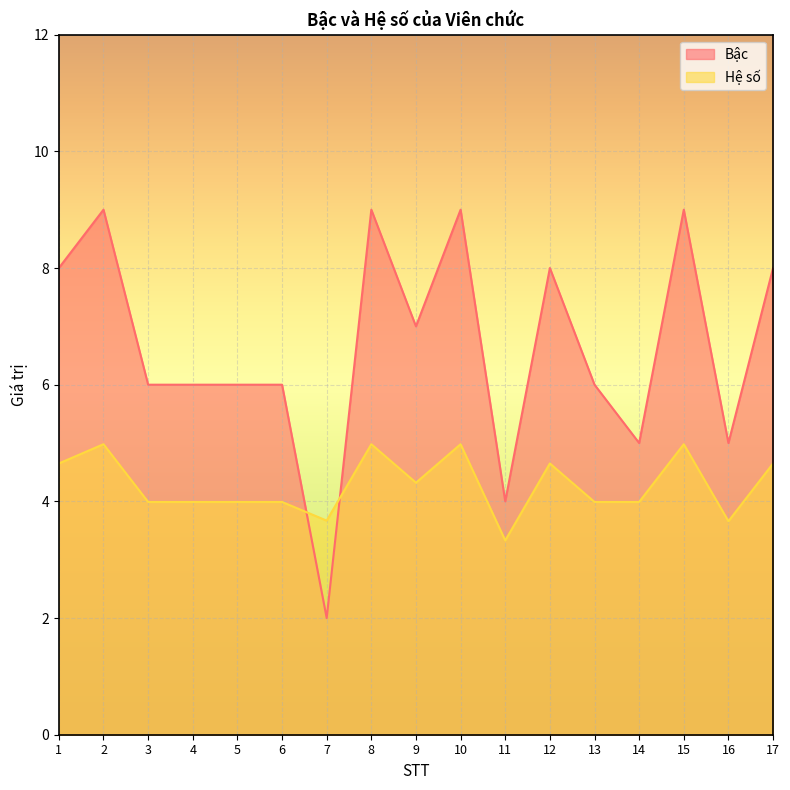

Count the Bậc values in the range 6 to 8.

9